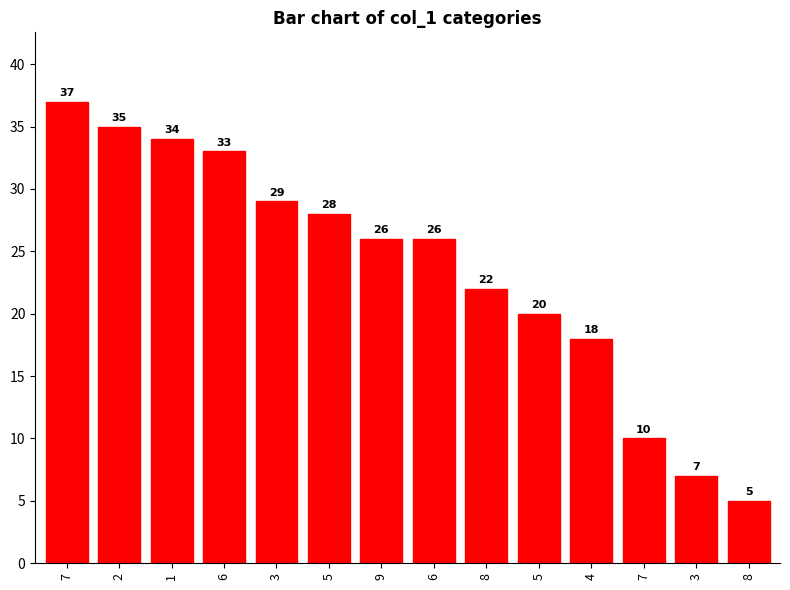

What is the ratio of the value at 1 to the value at 6?

1.3